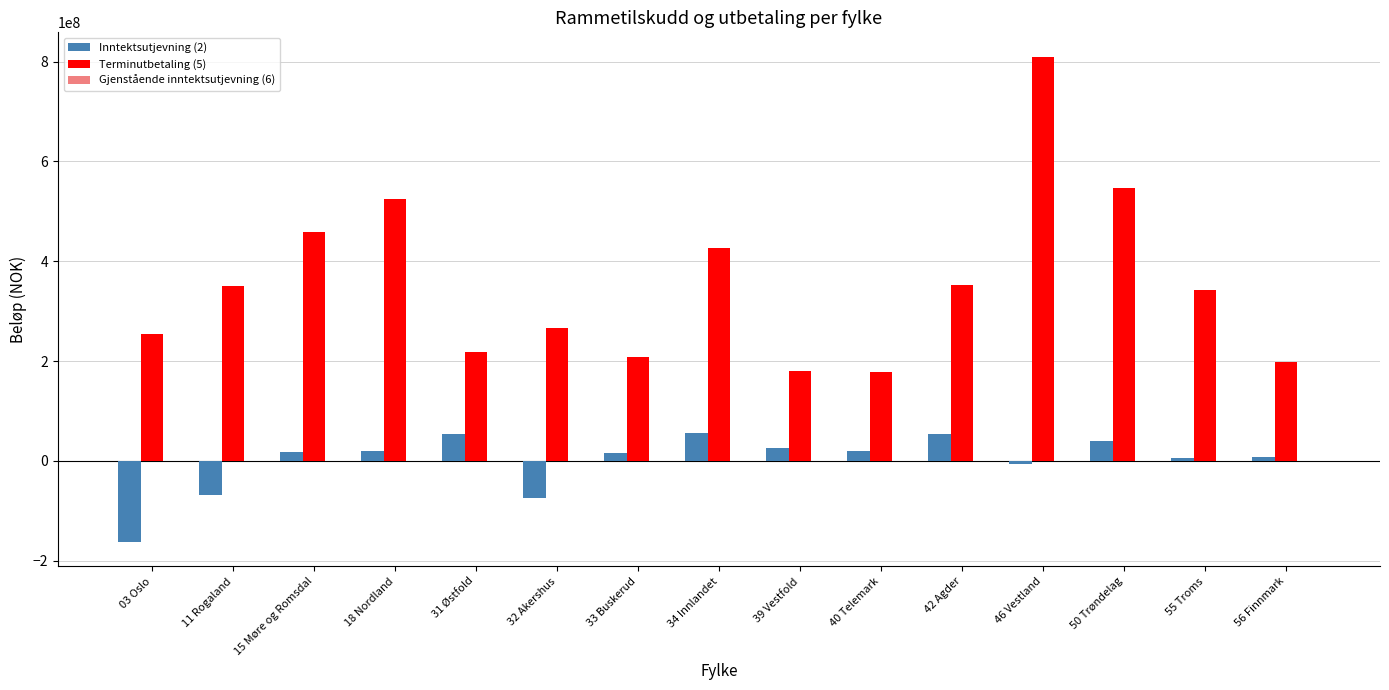

What is the value of the Terminutbetaling (5) bar at the 10th from the left?

177545036